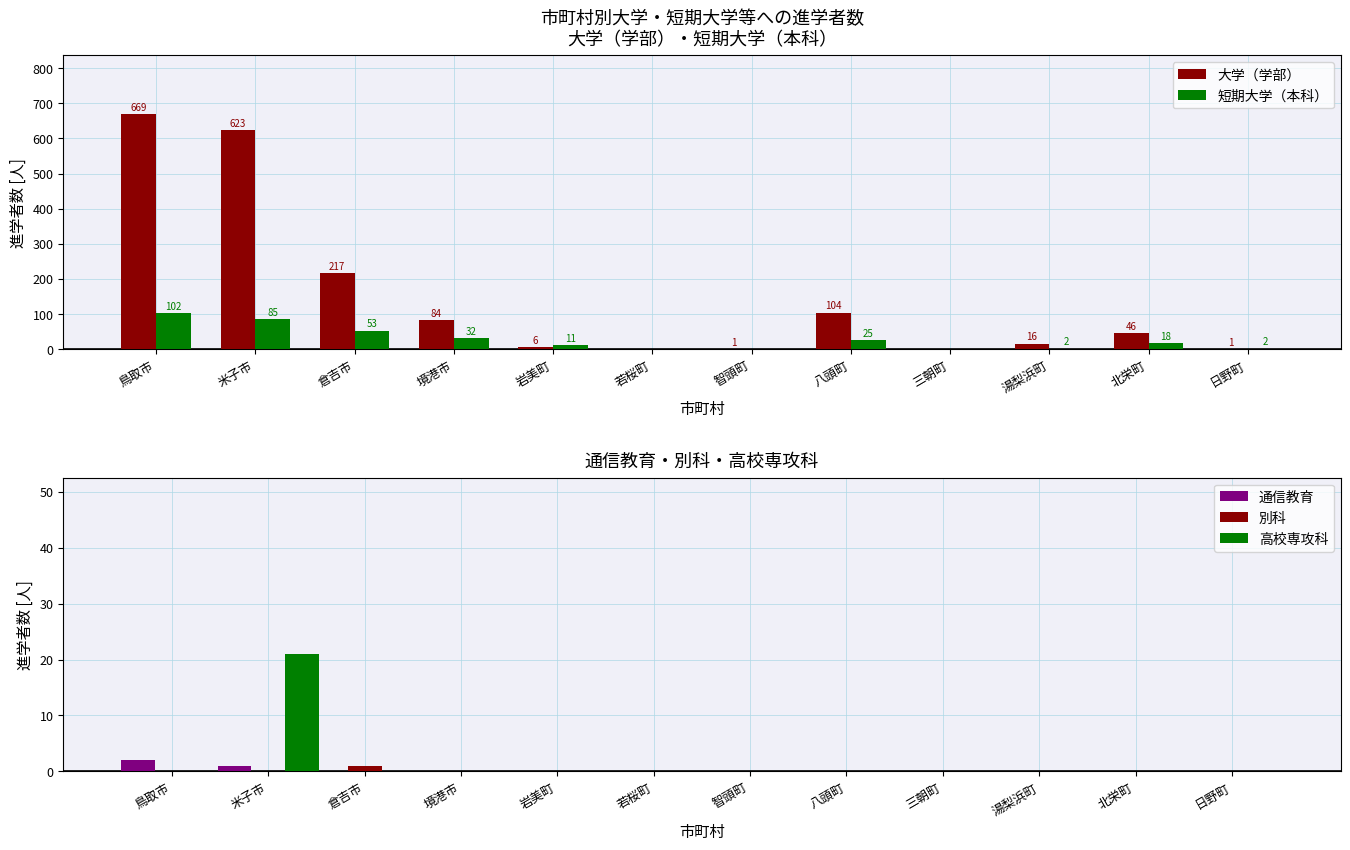

What is the approximate value of 大学（学部） at 北栄町, to the nearest 10?

50